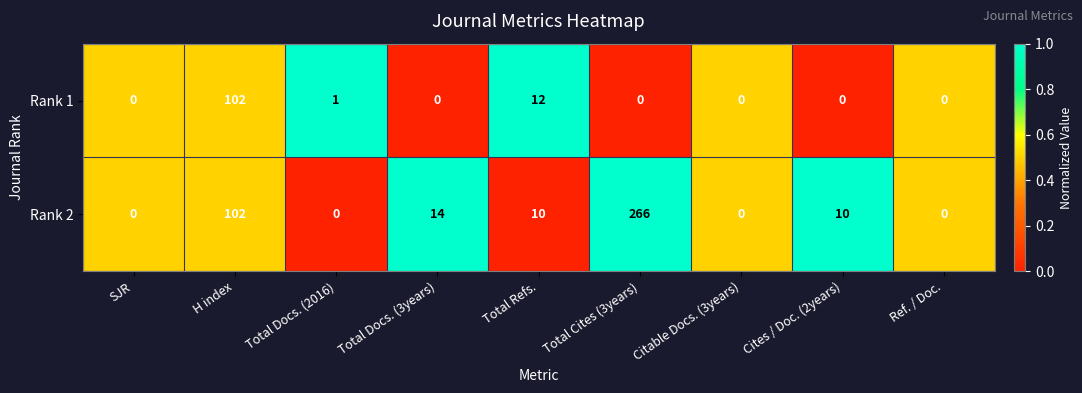

What is the greatest value displayed?

266